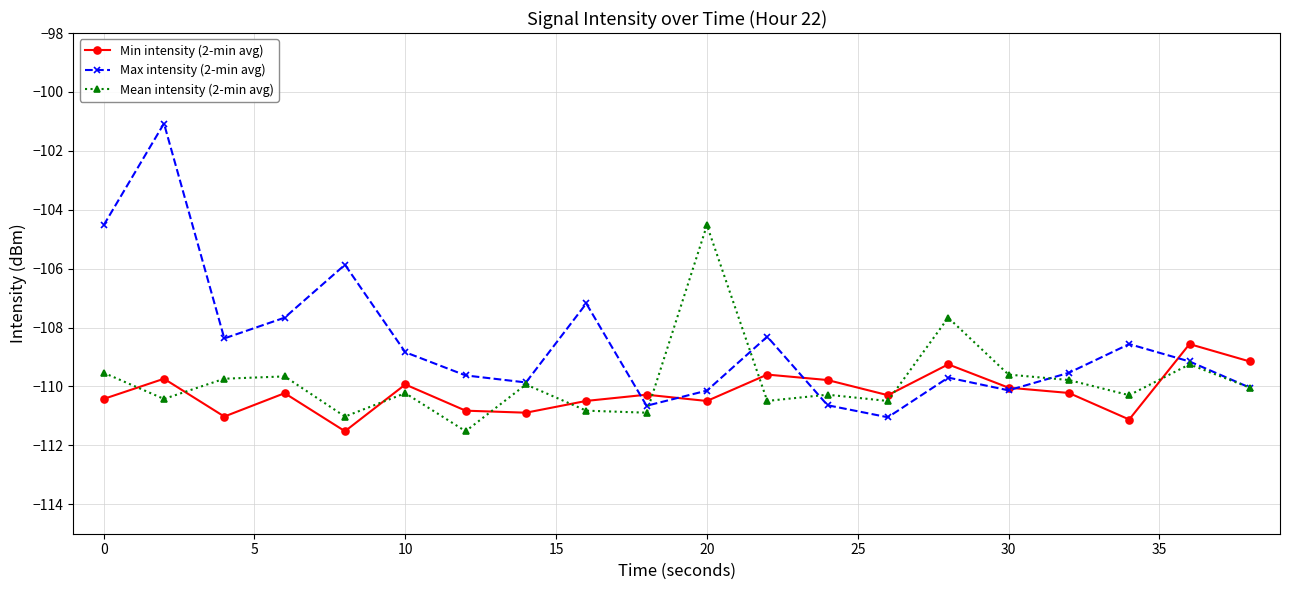

Which series has the largest total across all categories?

Max intensity (2-min avg)